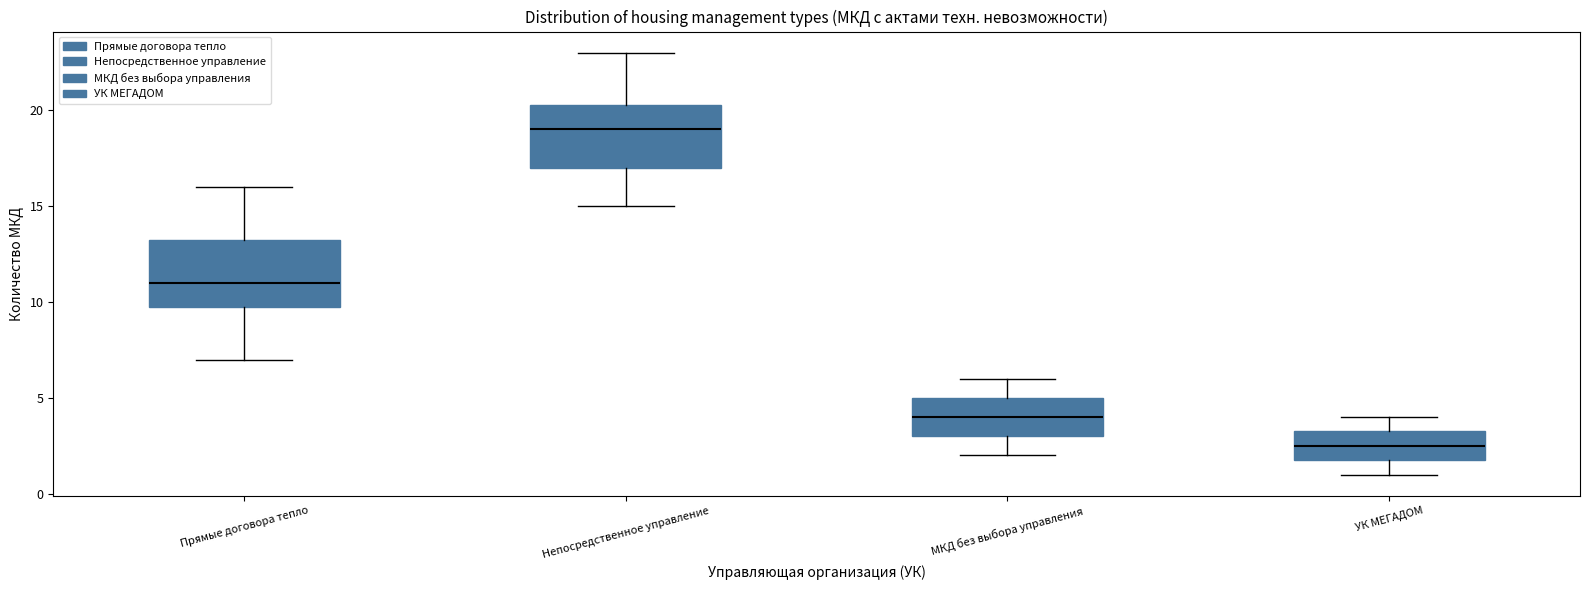

Where is the lower edge of the box for УК МЕГАДОМ on the y-axis? The values are not printed on the chart, so give them approximately, as read against the axis.

2.0